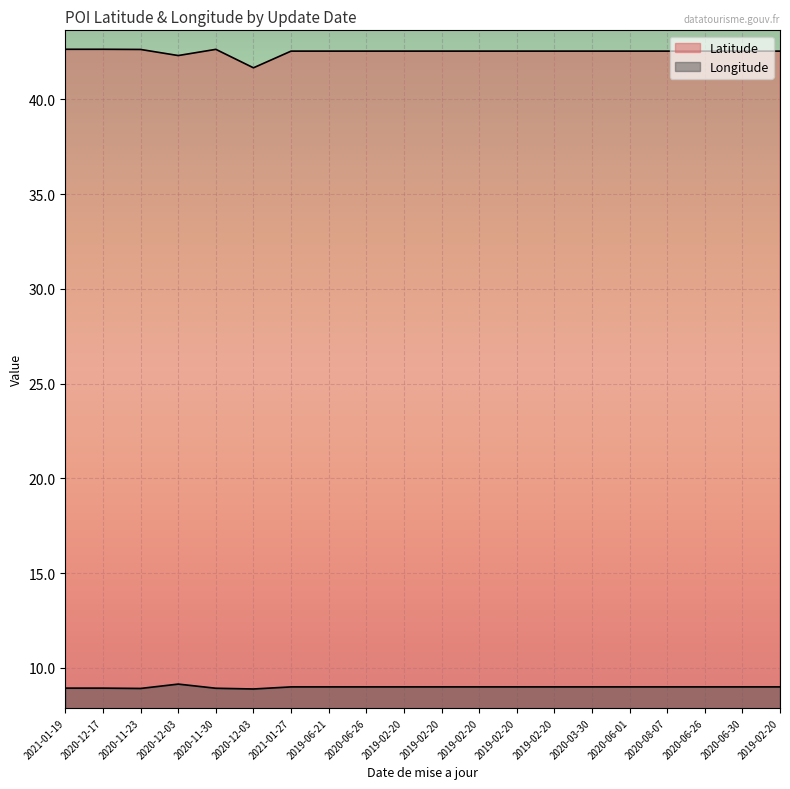

Which series changed the most between 2020-12-03 and 2020-06-26?

Latitude